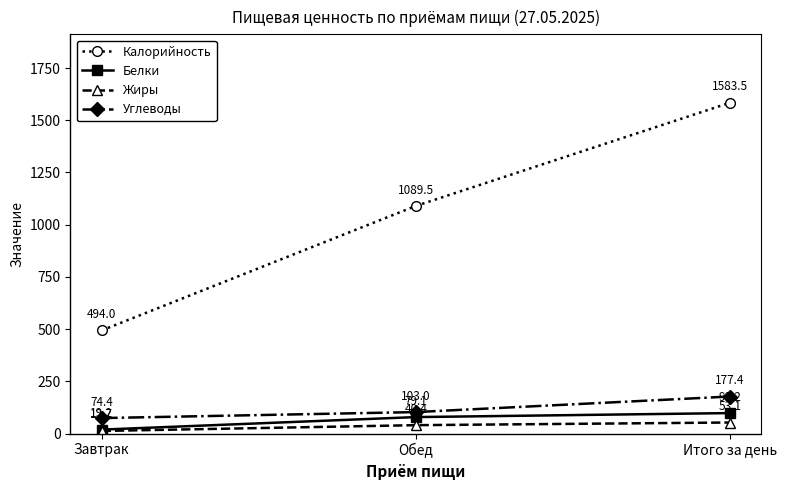

Which series changed the most between Обед and Итого за день?

Калорийность